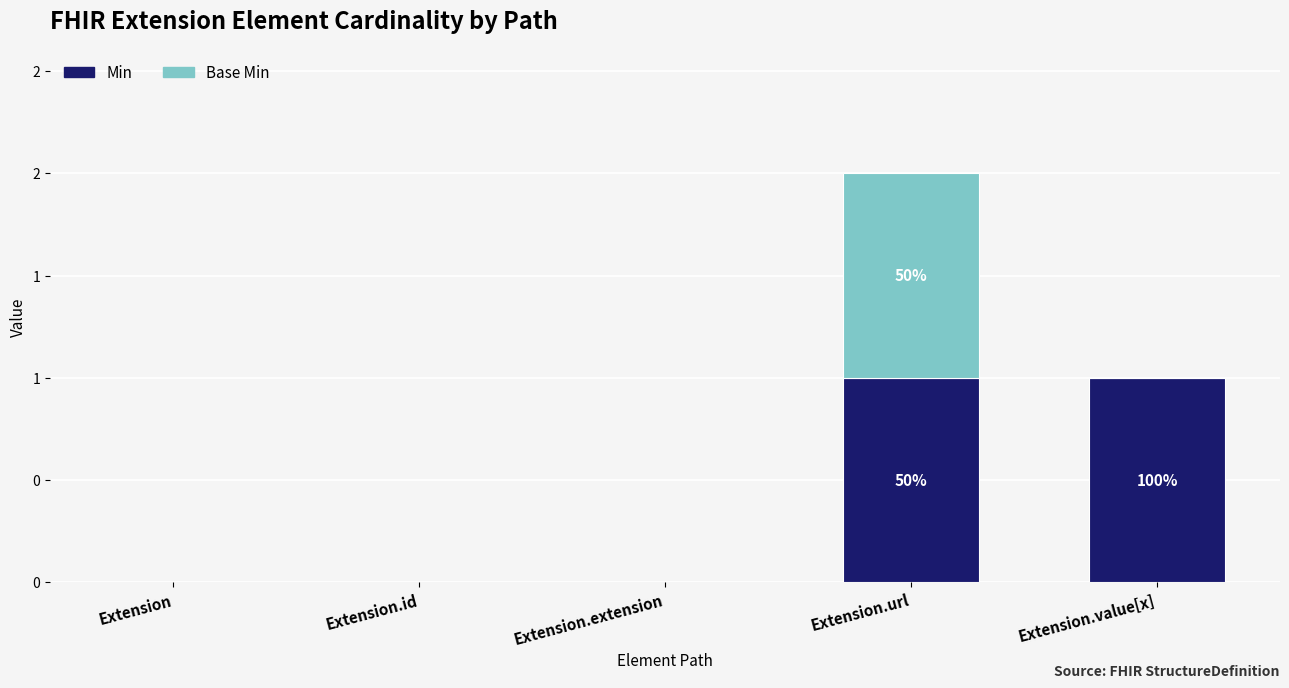

What is the label of the 1st bar from the right?

Extension.value[x]